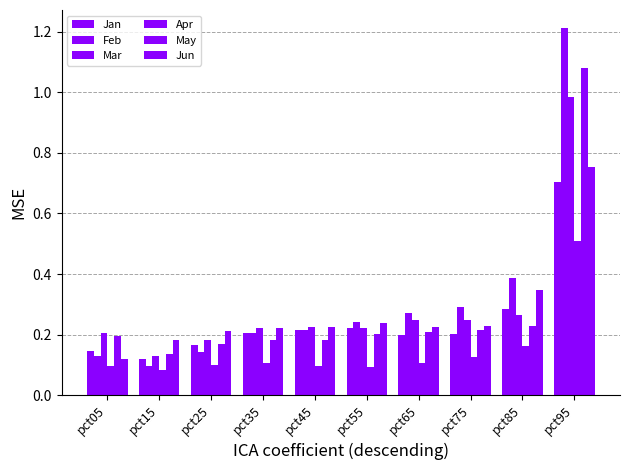

What is the total value across all series at pct15?

0.7